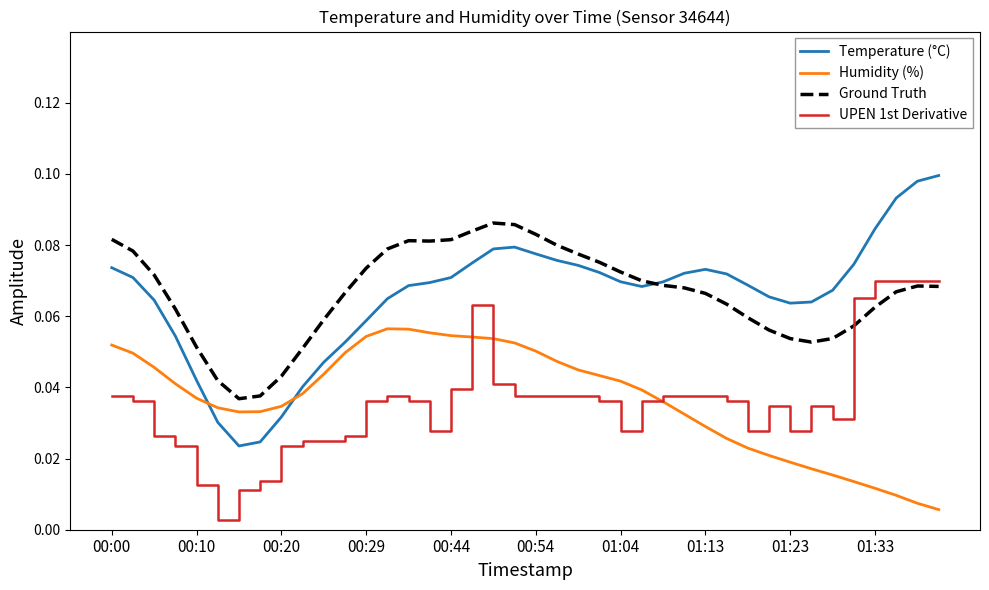

Which series has the largest range (max minus min)?

Temperature (°C)